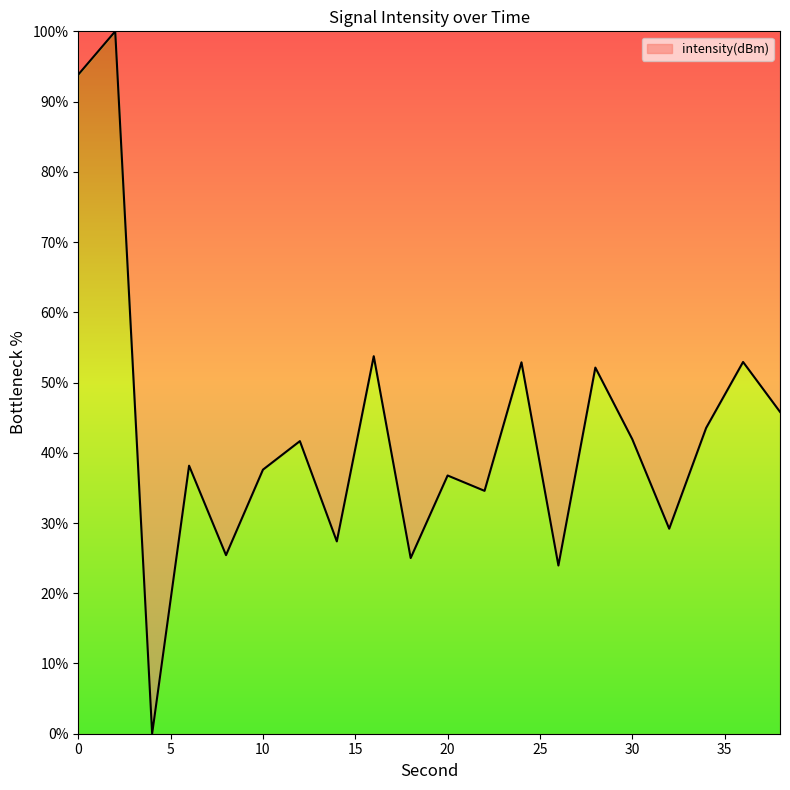

What is the difference between the maximum and minimum values?

100.0